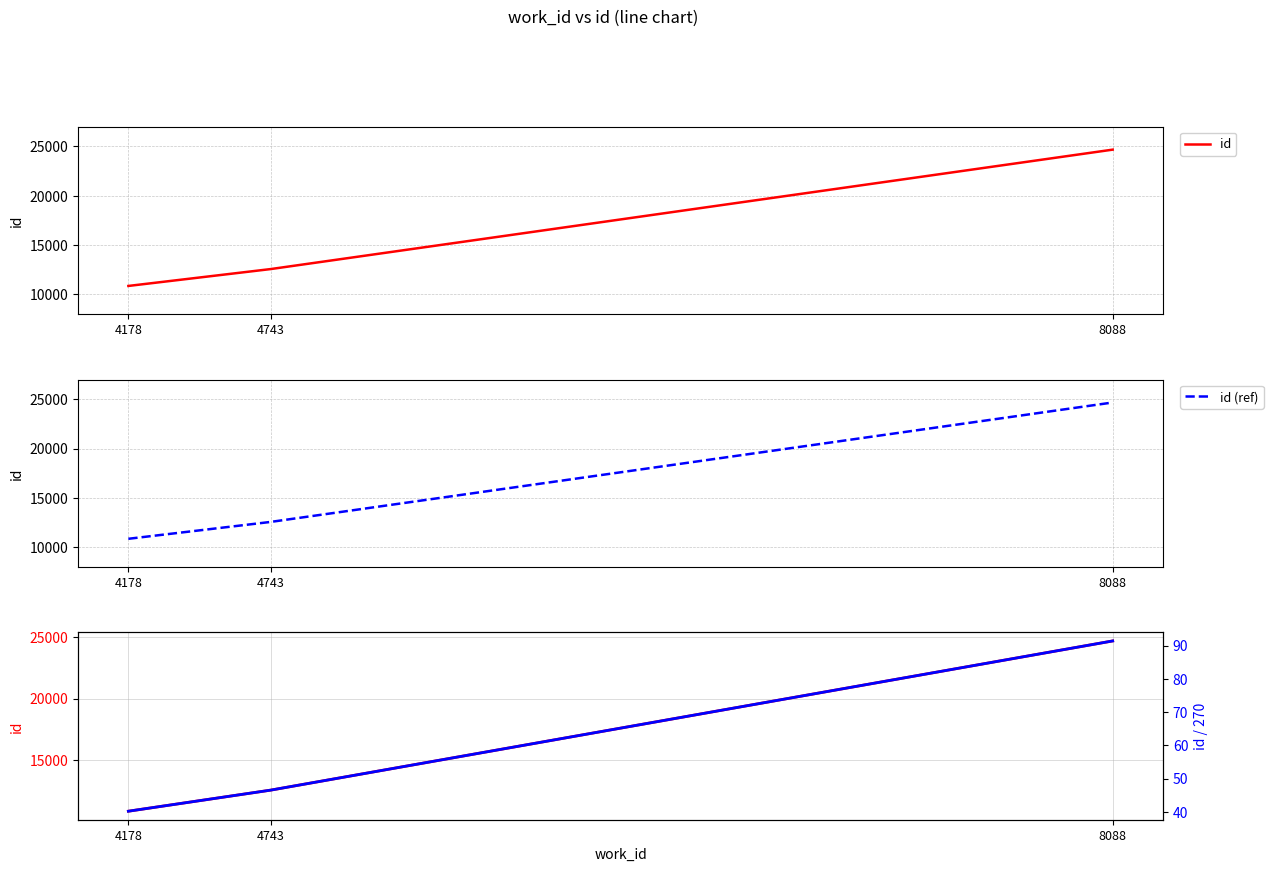

How many lines are shown in the chart?

3